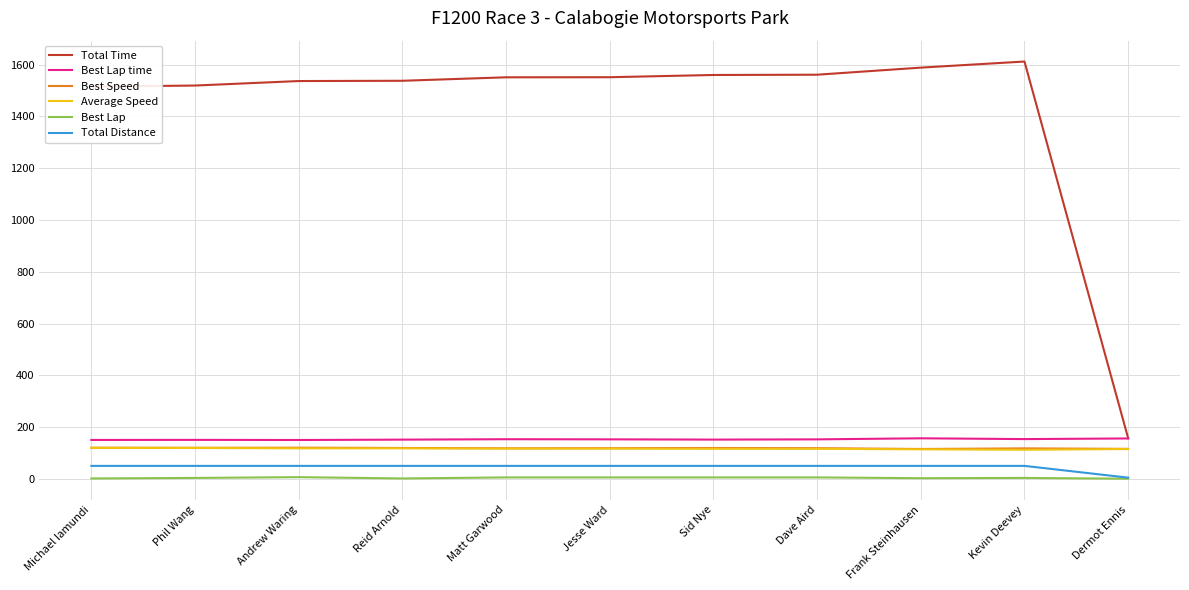

How many distinct data groups are displayed?

6